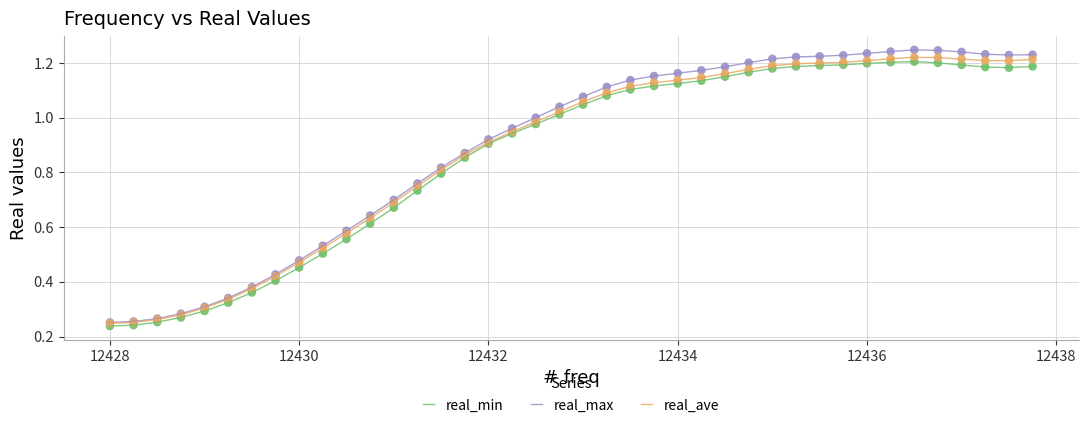

Which series has the widest spread of values?

real_max